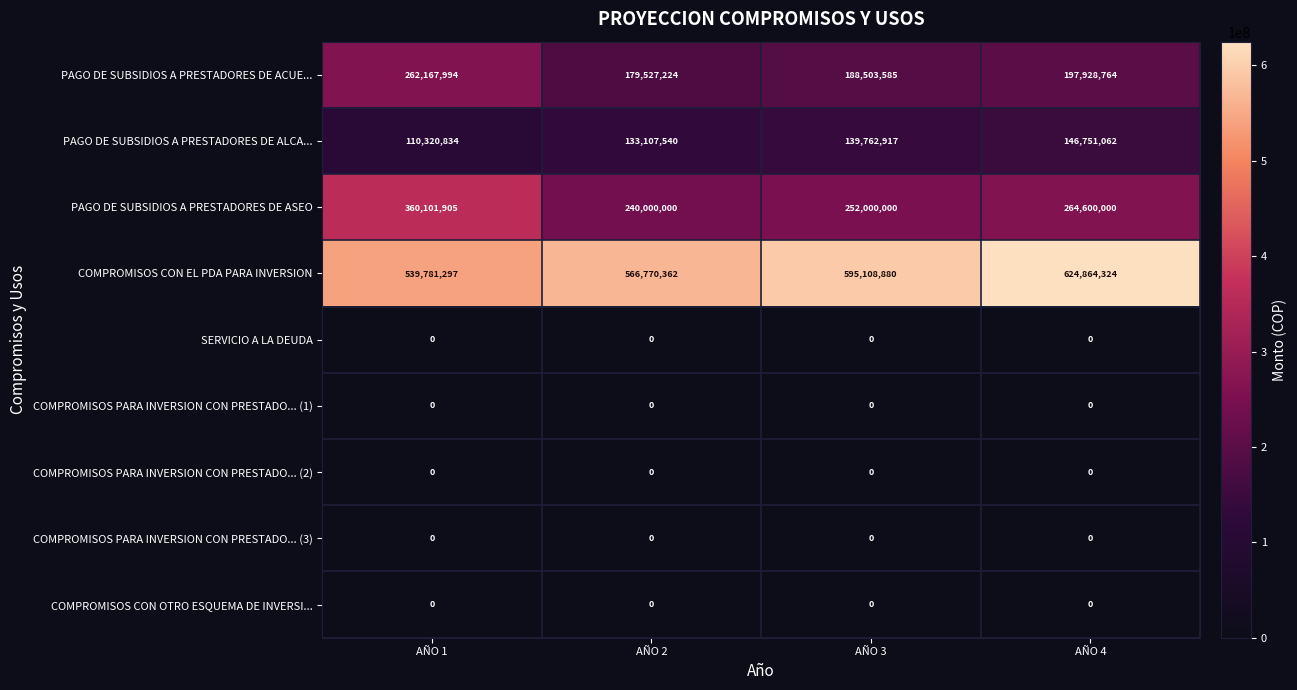

How many series are shown in this chart?

9